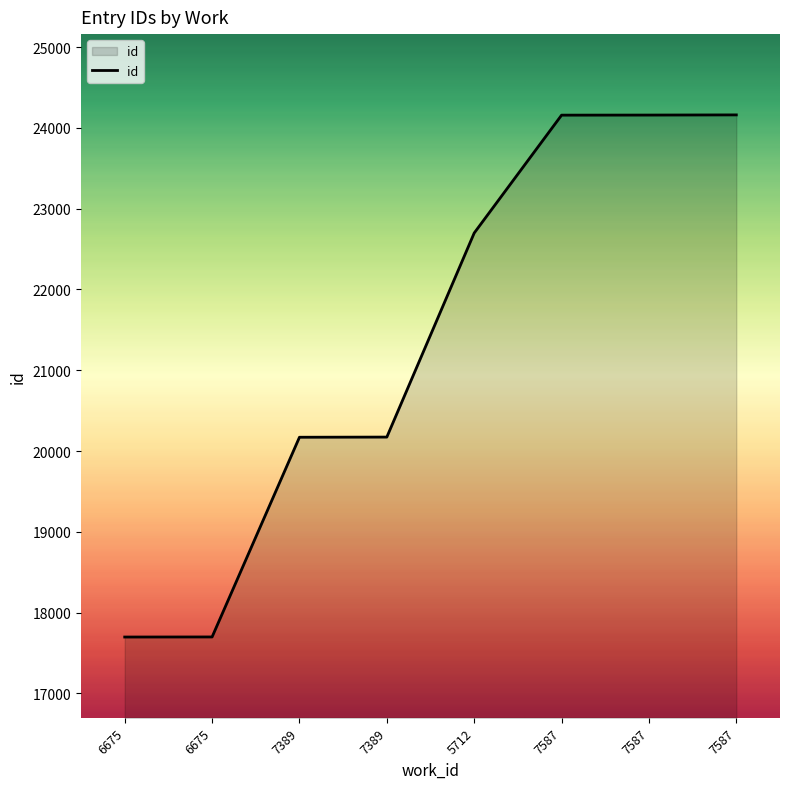

Reading left to right, transcribe all the data shown in this chart.

6675=17698	6675=17699	7389=20171	7389=20173	5712=22699	7587=24158	7587=24159	7587=24161